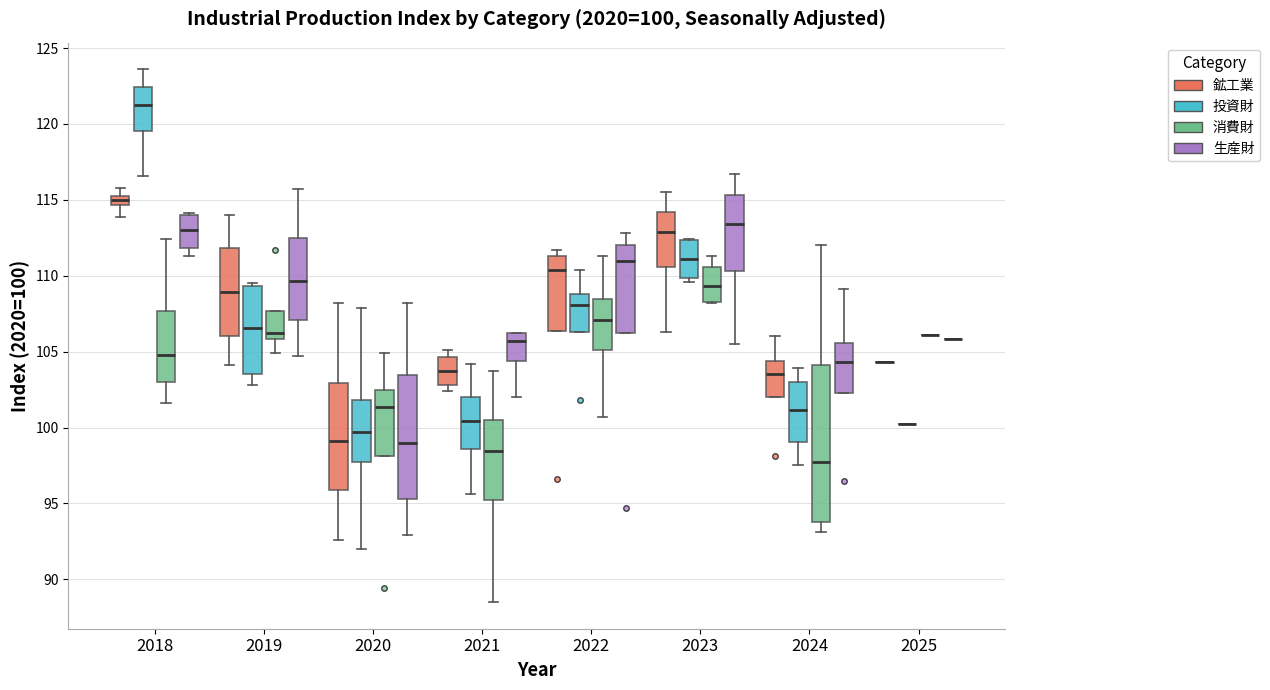

Comparing the boxes themselves (not the whiskers), which one is the tallest?

2024 (消費財)